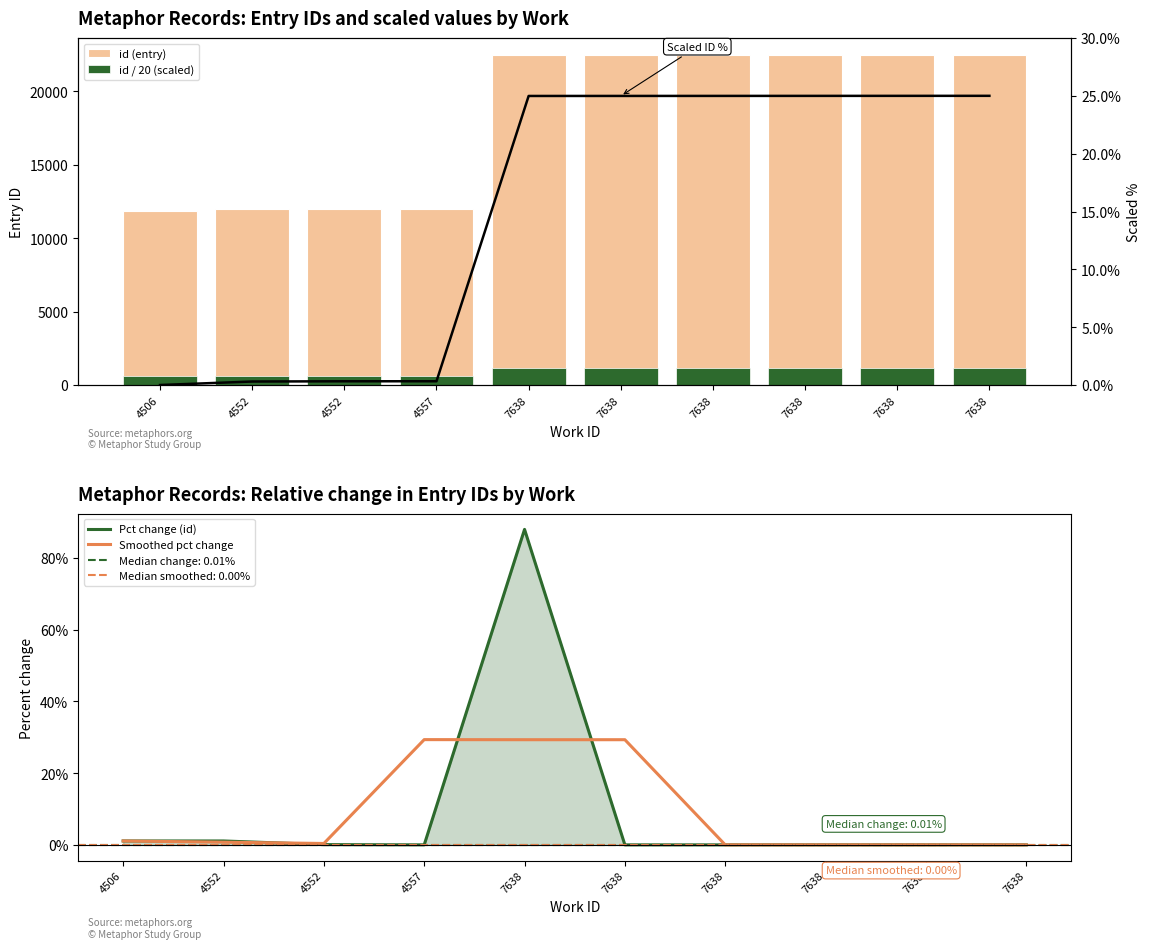

What is the total value across all series at 4557?

12604.5